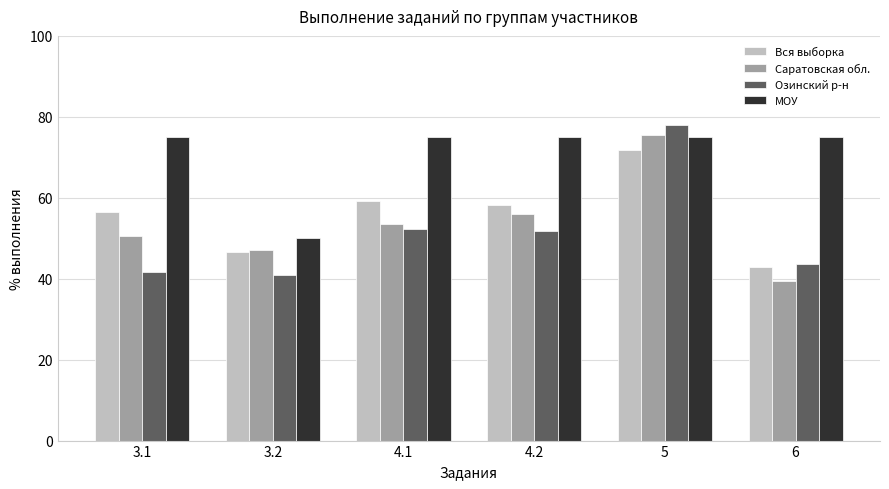

Which series has the largest total across all categories?

МОУ